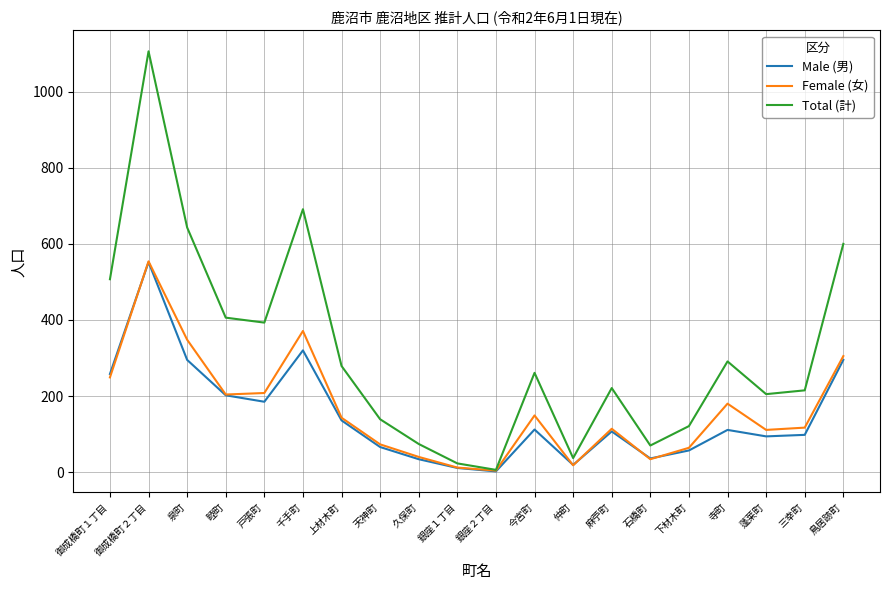

The Female (女) series shows 305 at 鳥居跡町. True or false?

True